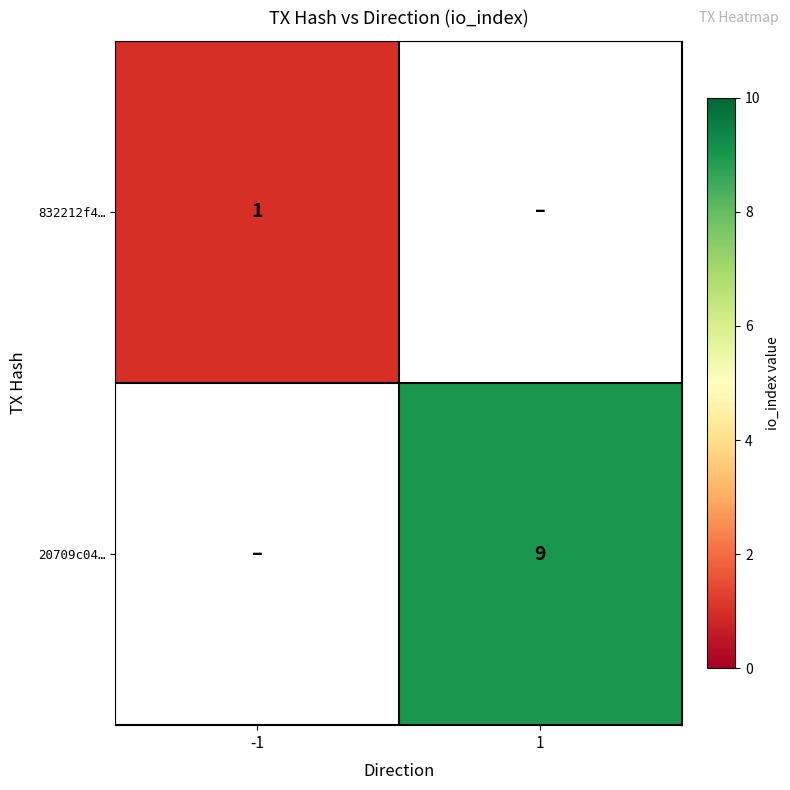

The 20709c04… series shows 9 at 1. True or false?

True